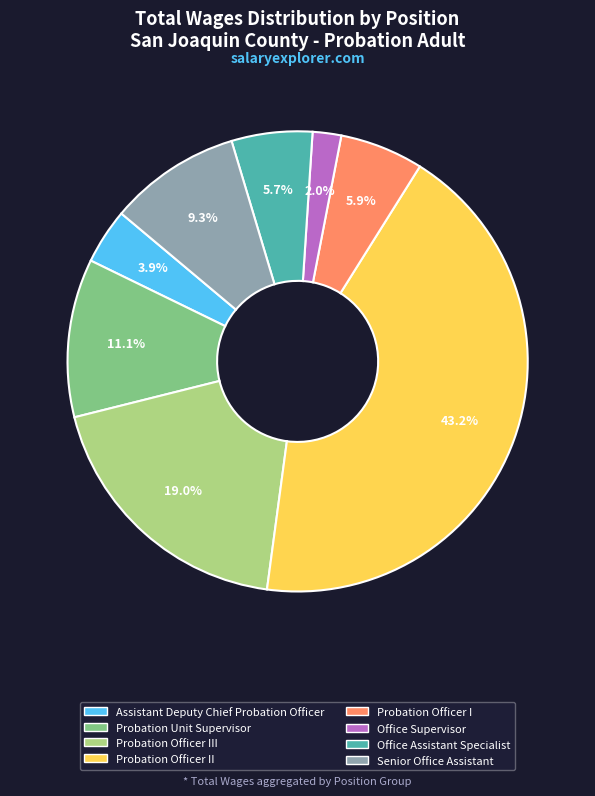

Is there any slice that represents more than half of the pie?

No